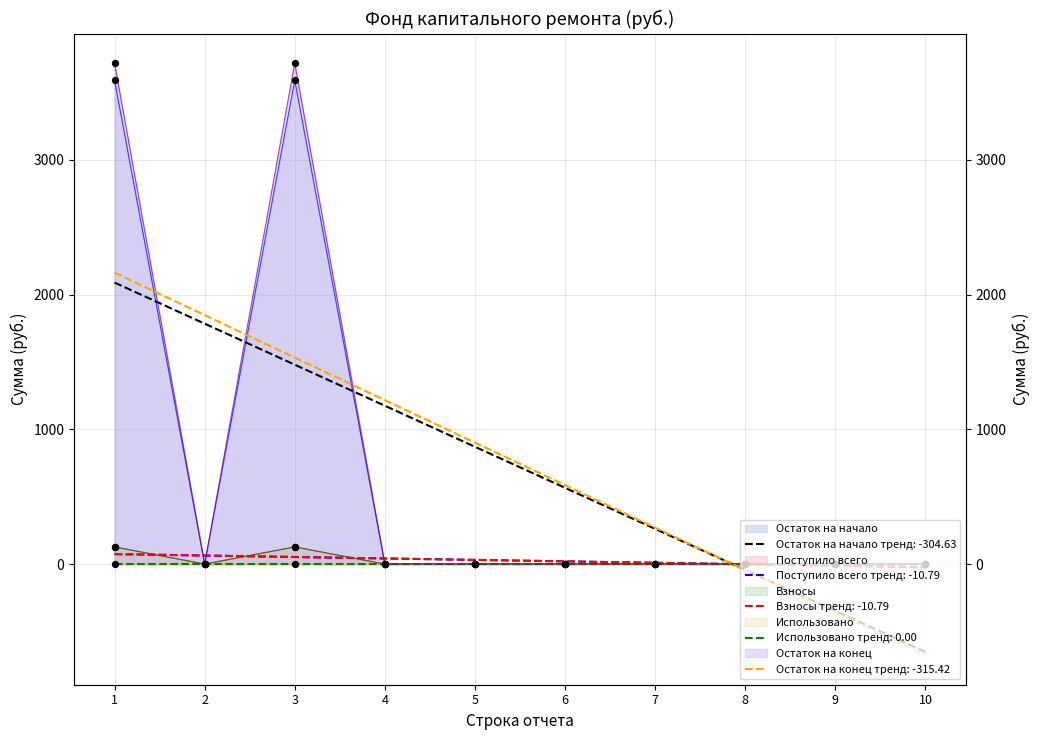

Which series contains the lowest Y value?

Остаток на начало